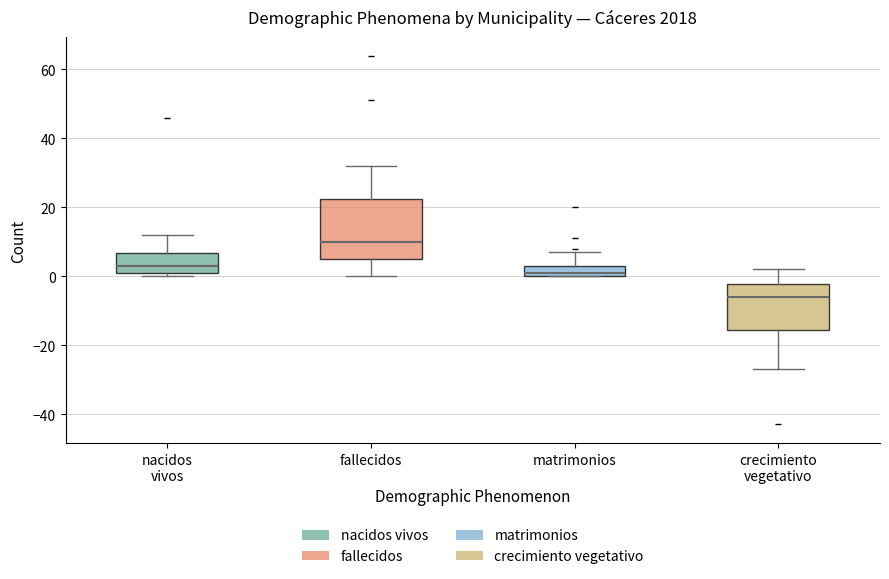

Reading left to right, read every box against the y-axis: the position of its median line, the range the box covers, and the ends of its whiskers. The values are not printed on the chart, so give them approximately, as read against the axis.

nacidos vivos: median 4, box 2 to 6, whiskers 0 to 12
fallecidos: median 10, box 6 to 22, whiskers 0 to 32
matrimonios: median 2, box 0 to 4, whiskers 0 to 8
crecimiento vegetativo: median -6, box -16 to -2, whiskers -26 to 2